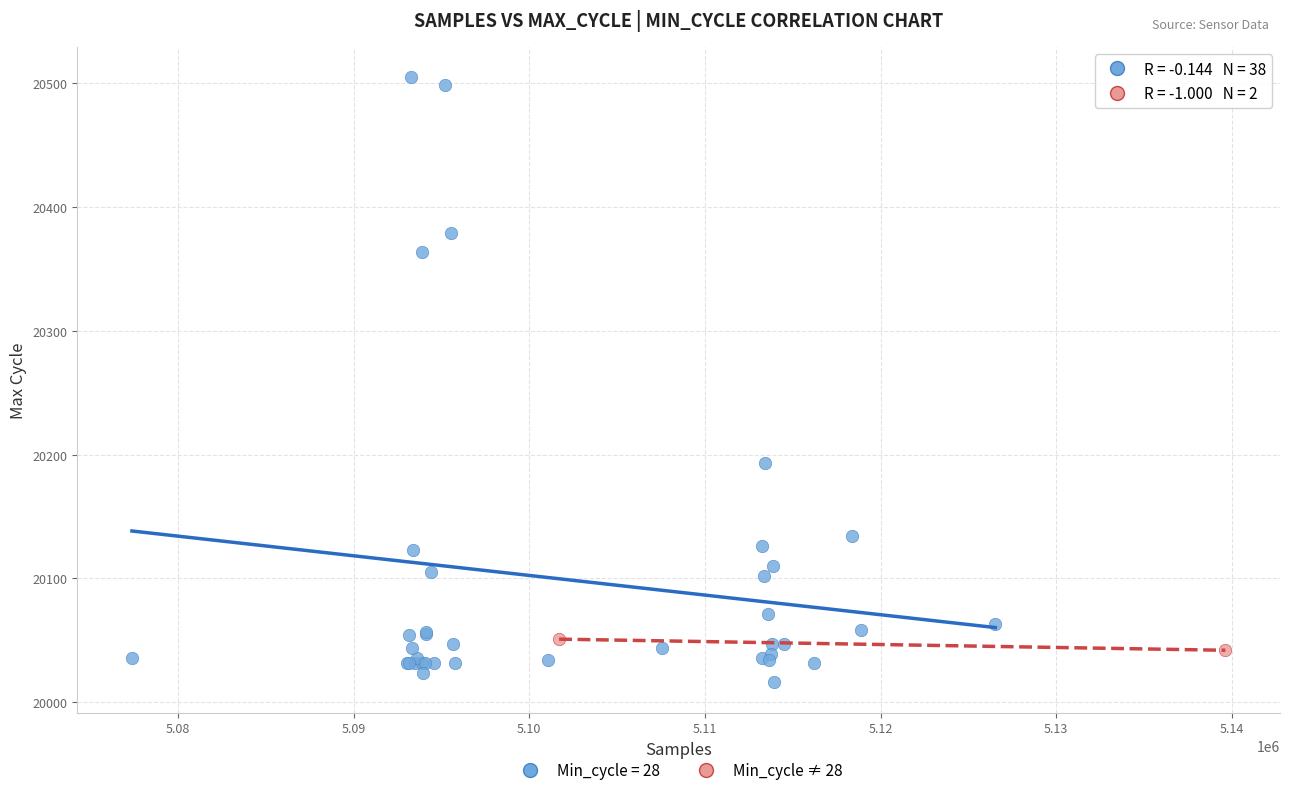

What are all the series names shown in the legend?

Min_cycle = 28, Min_cycle ≠ 28